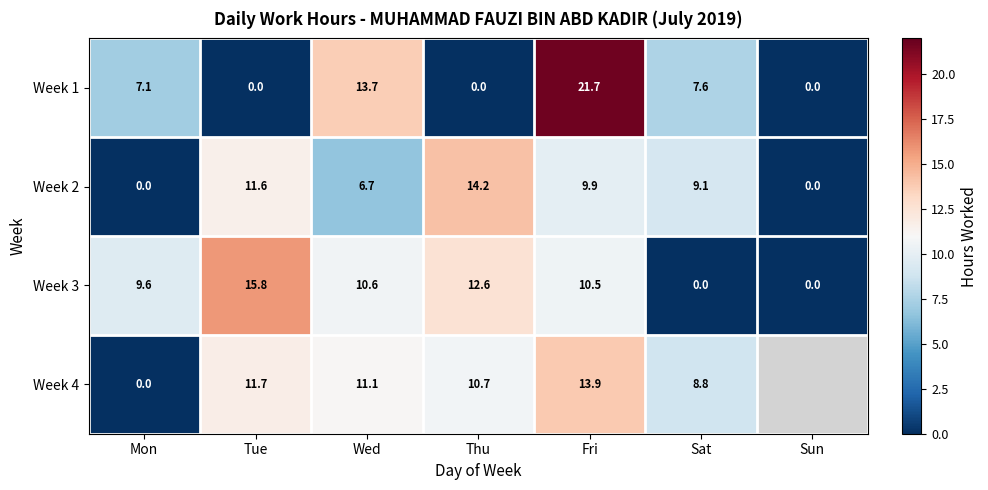

How many categories are shown in the chart?

7